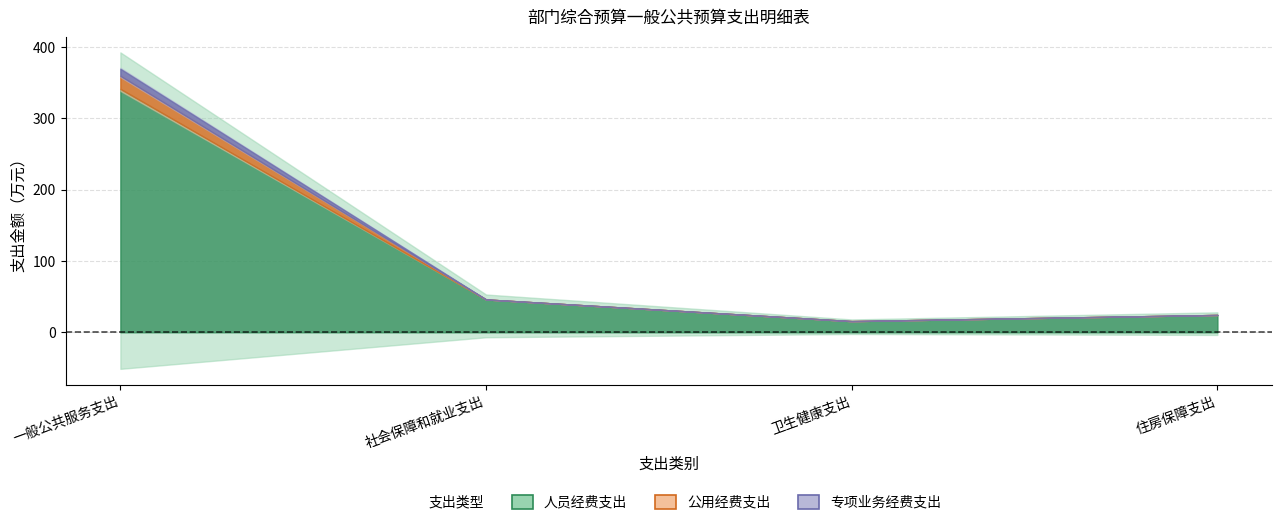

True or false: 人员经费支出 and 专项业务经费支出 cross at least once.

False